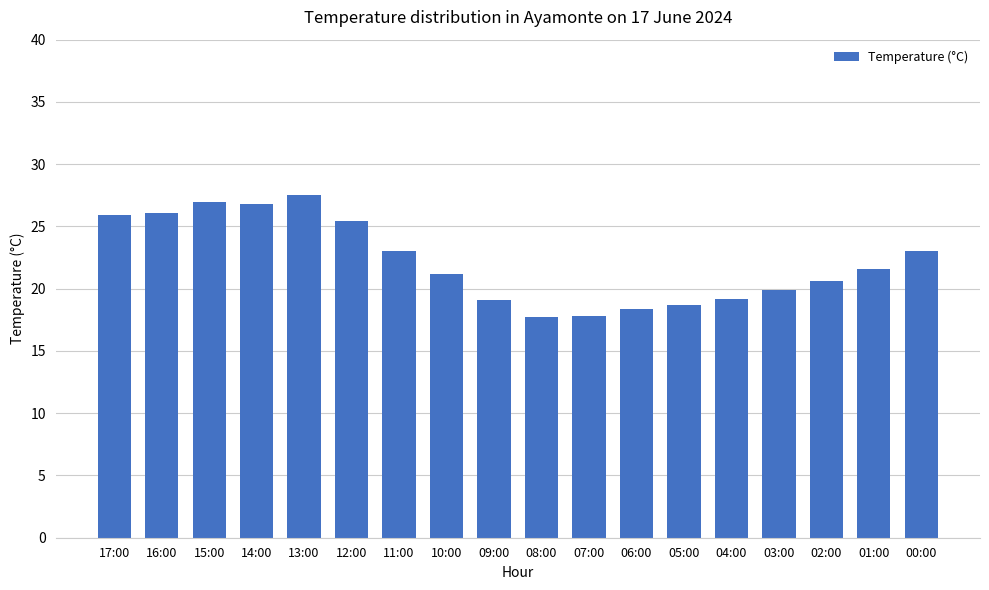

What is the average value?

22.2